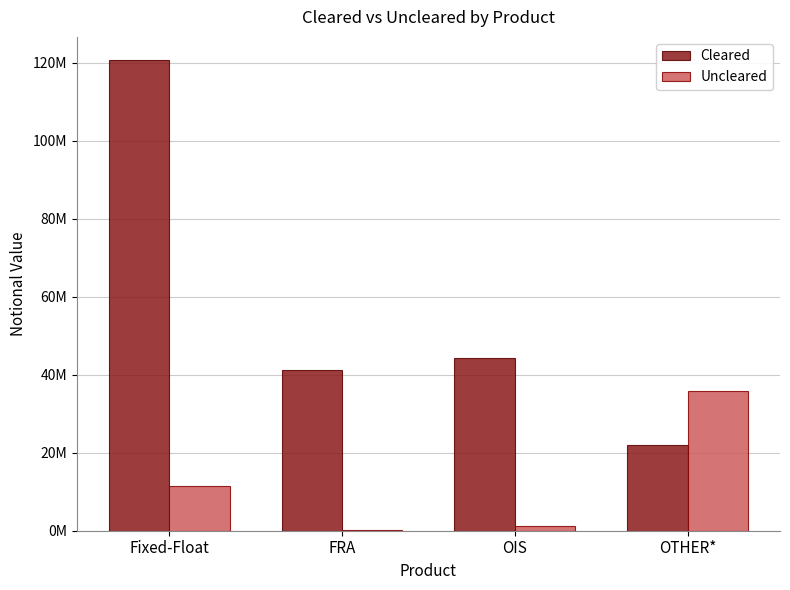

Reading right to left, transcribe all the data shown in this chart.

Cleared: 21949435	44192473	41305656	120568622
Uncleared: 35922340	1208293	281947	11578322